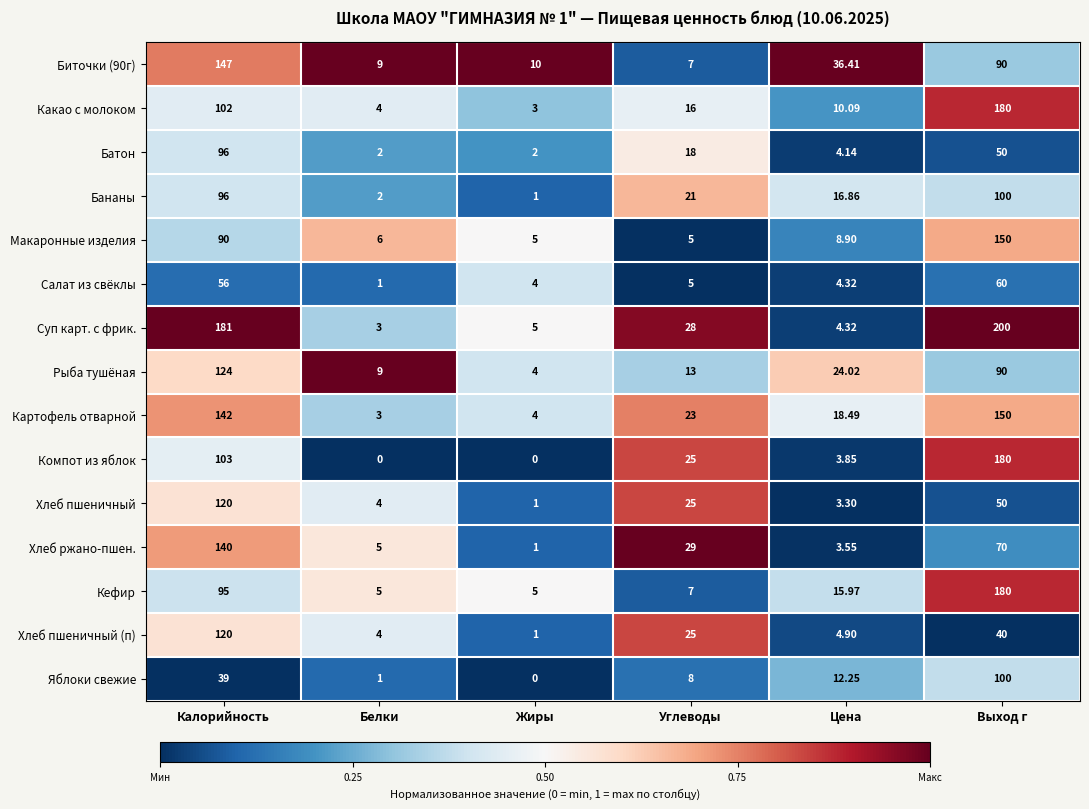

Where is Кефир nearest to the value 92?

Калорийность